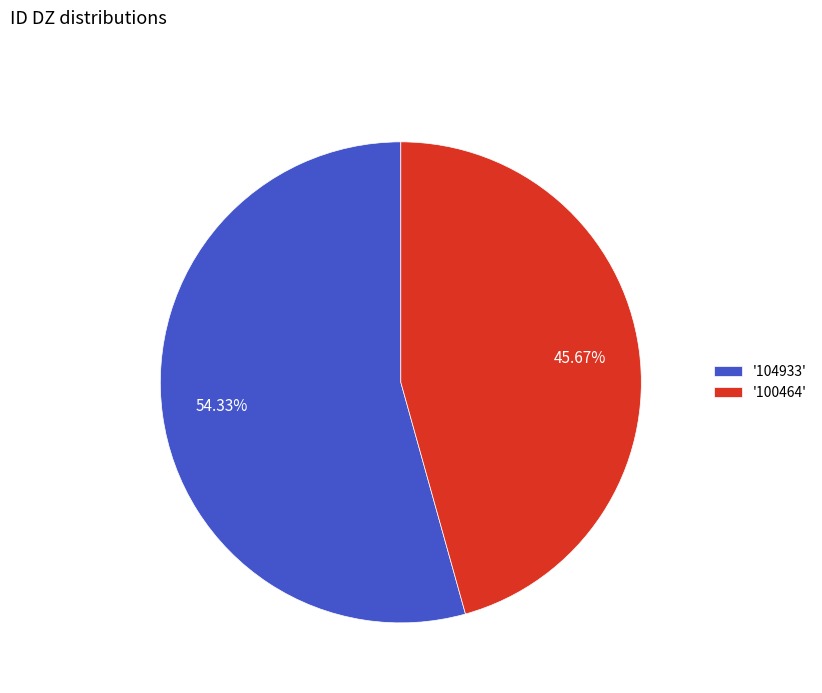

Count the number of slices in the pie.

2